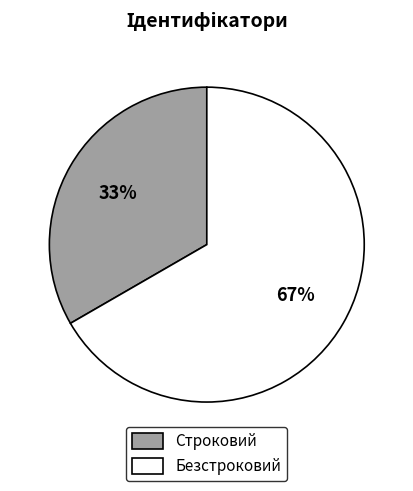

Which category accounts for the majority?

Безстроковий